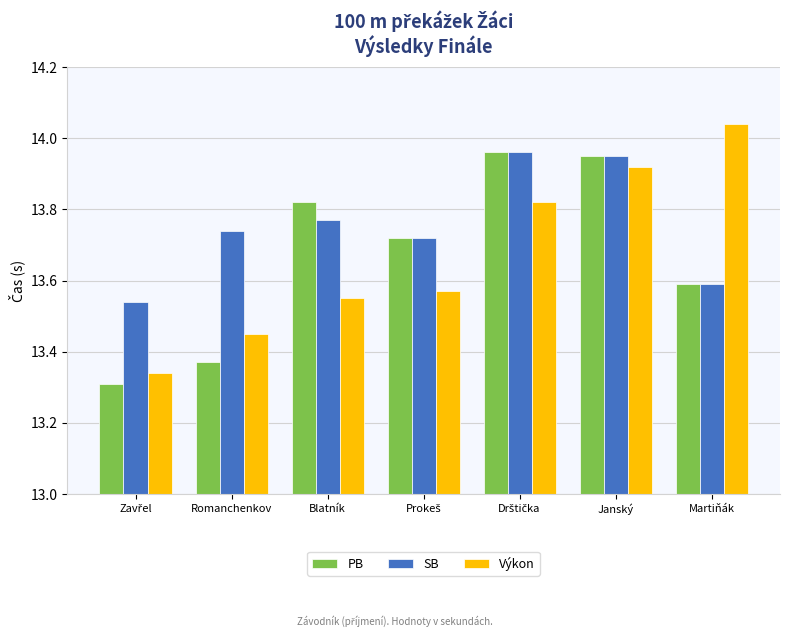

What is the difference between the maximum and minimum values in the Výkon series?

0.7